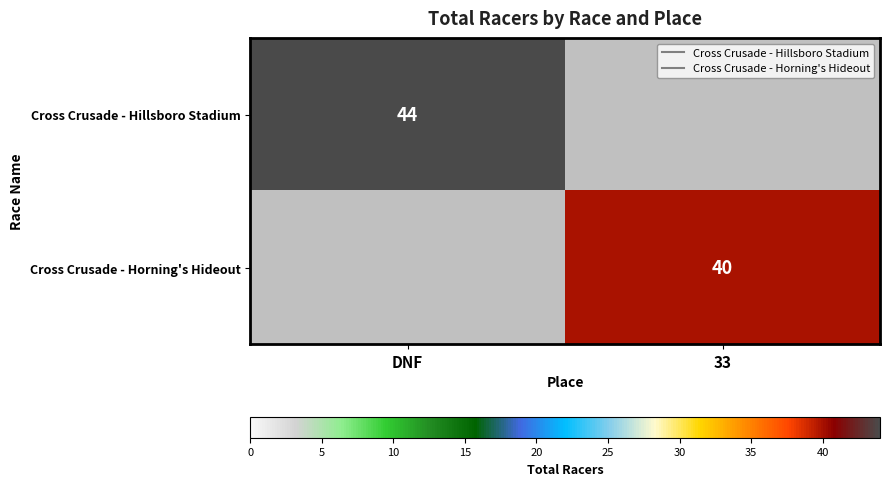

List the series in order of their overall mean, highest first.

Cross Crusade - Hillsboro Stadium, Cross Crusade - Horning's Hideout